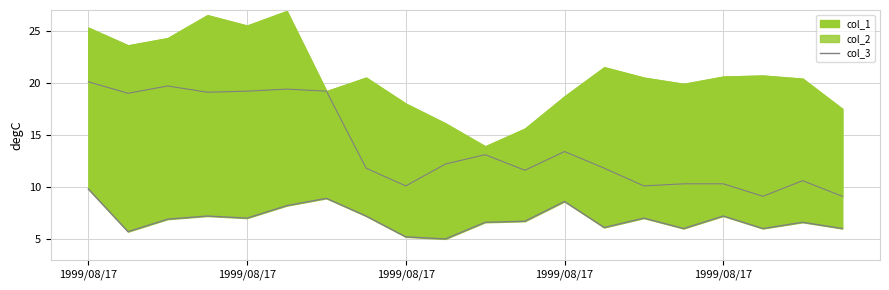

True or false: the data shows 1.6 at 14.

False